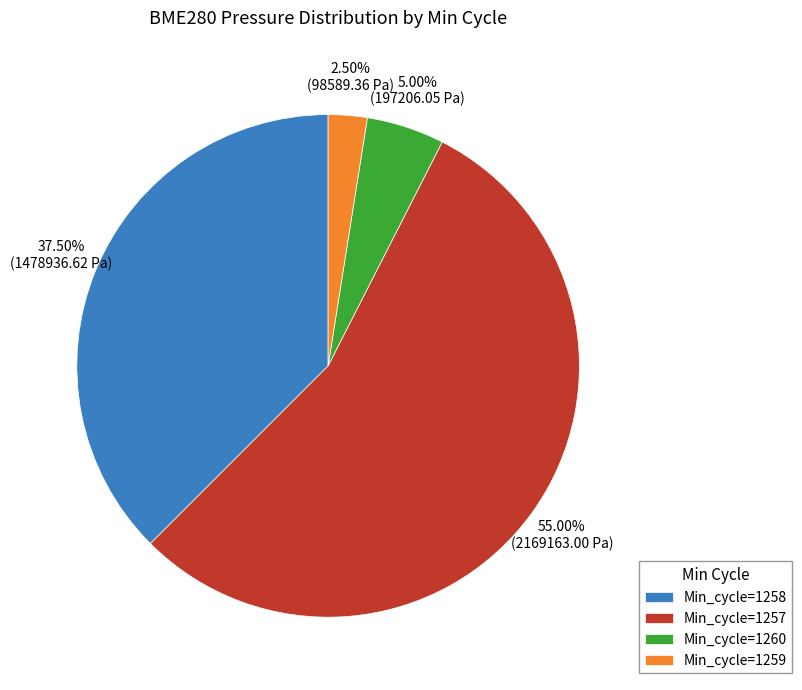

How many slices are in this pie chart?

4